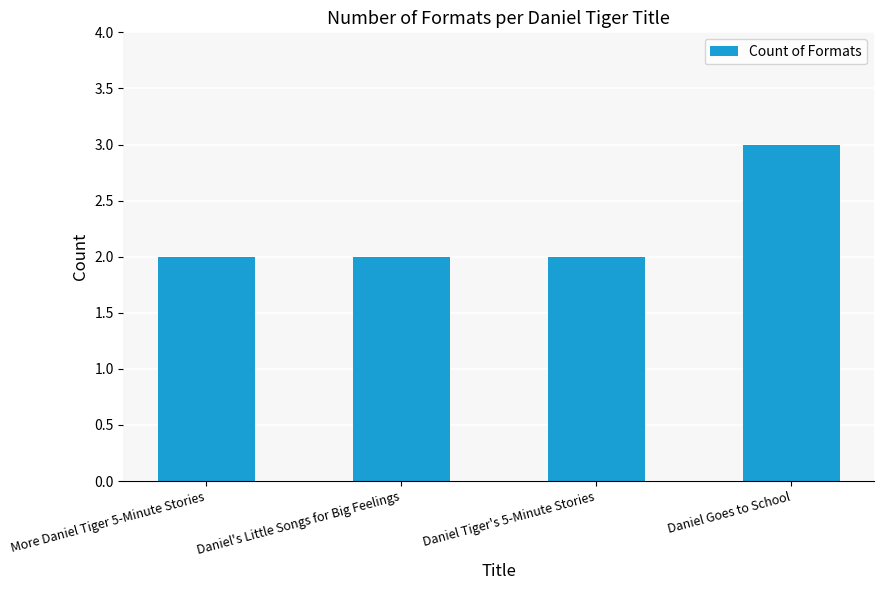

What is the approximate value at Daniel Tiger's 5-Minute Stories?

2